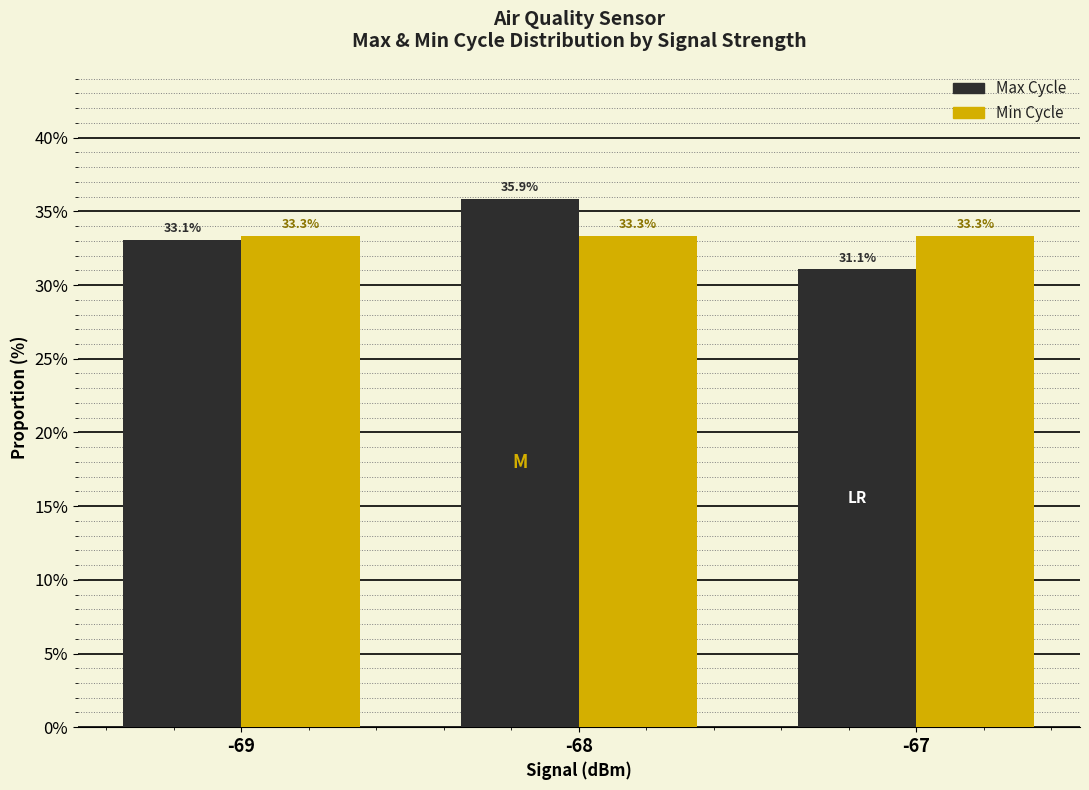

The value of Max Cycle at -69 is 8.6. True or false?

False